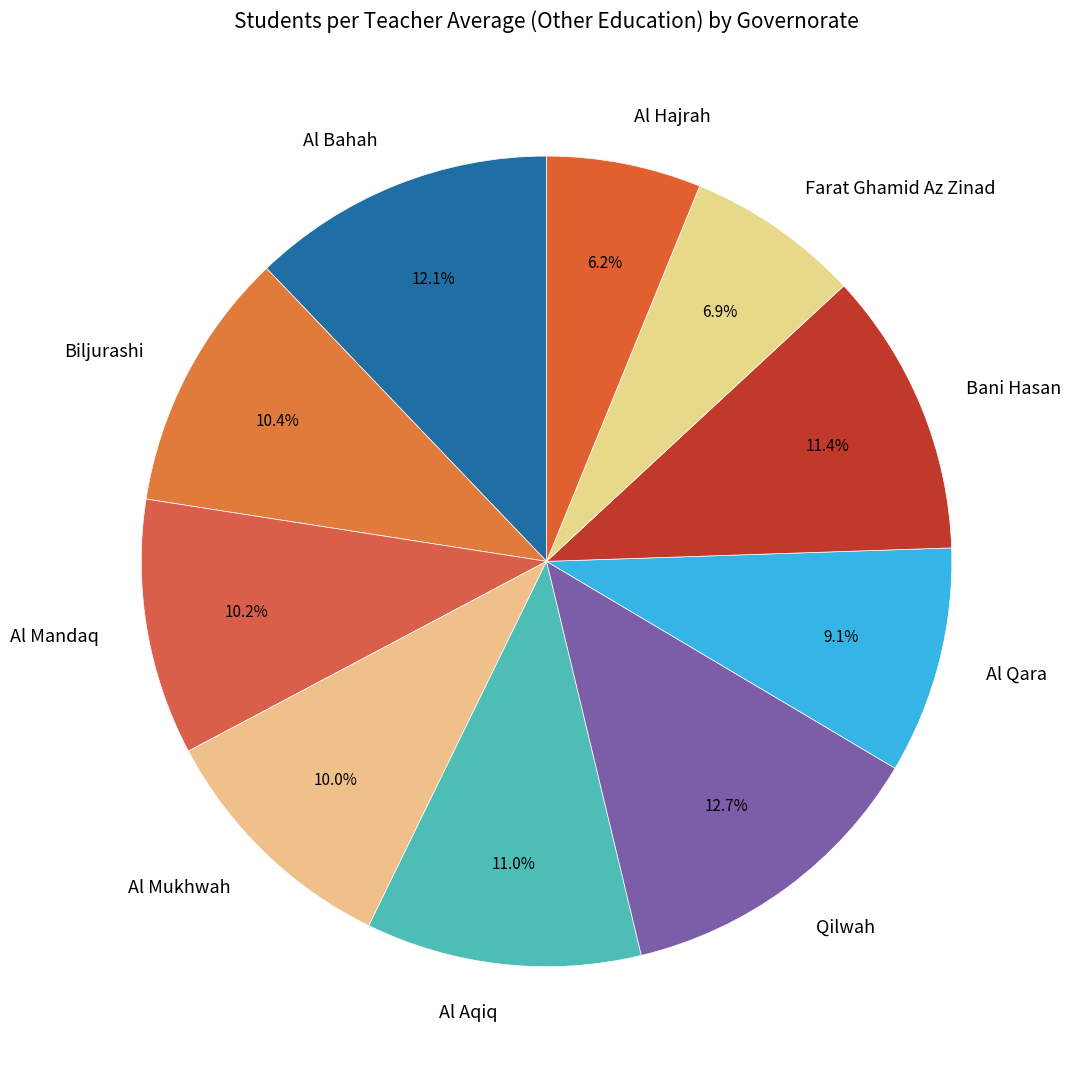

Approximately how many times larger is the value at Al Qara compared to Al Mukhwah?

0.9